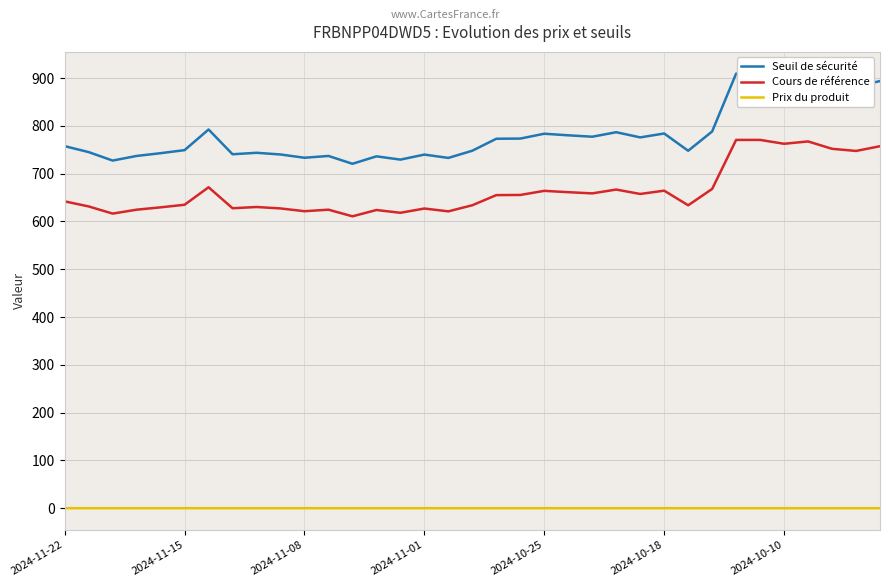

True or false: Seuil de sécurité and Cours de référence intersect in this chart.

False